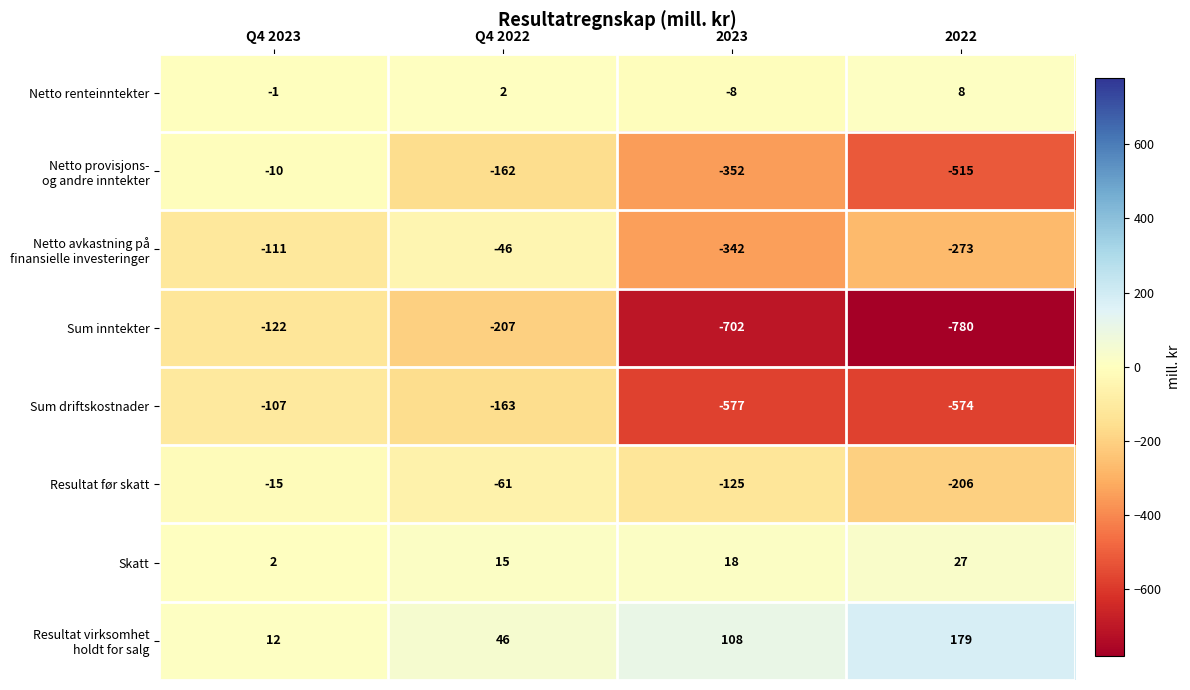

What is the spread (max minus min) of values at Q4 2023?

134